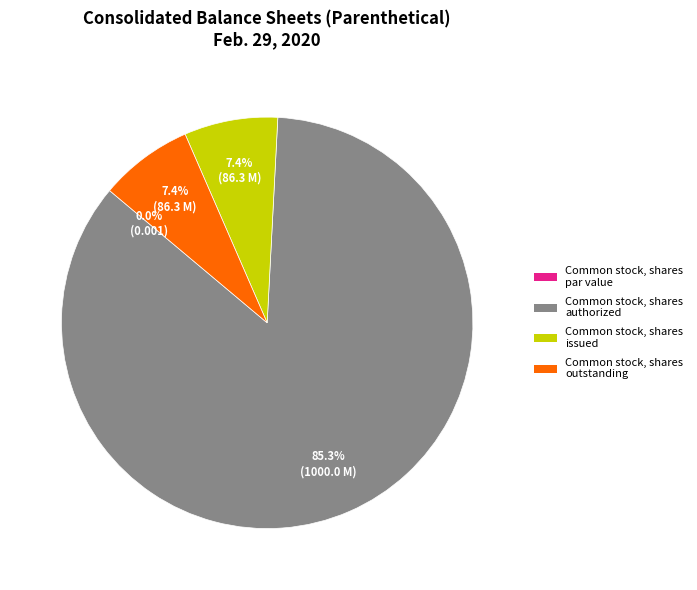

To the nearest percent, what is the combined percentage of Common stock, shares outstanding and Common stock, shares authorized?

93%